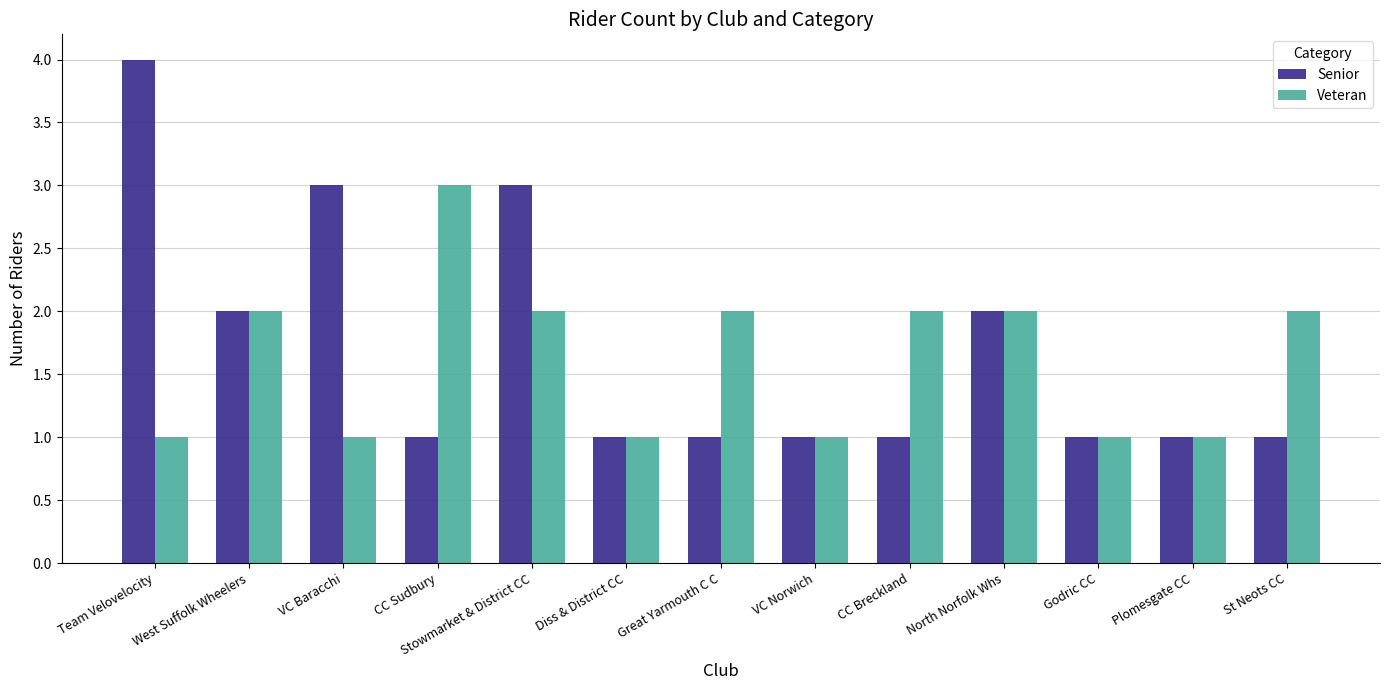

True or false: Veteran has a value of 1 at Plomesgate CC.

True